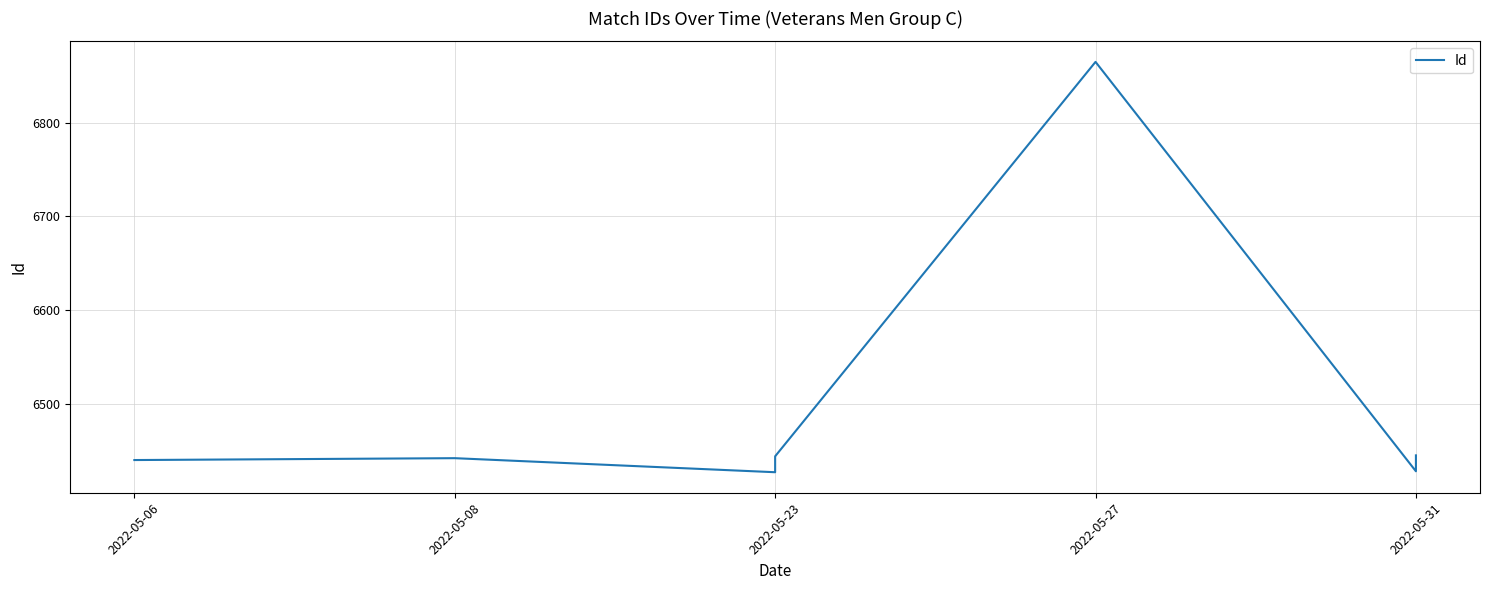

True or false: there are more than 1 points higher than both neighbors.

True